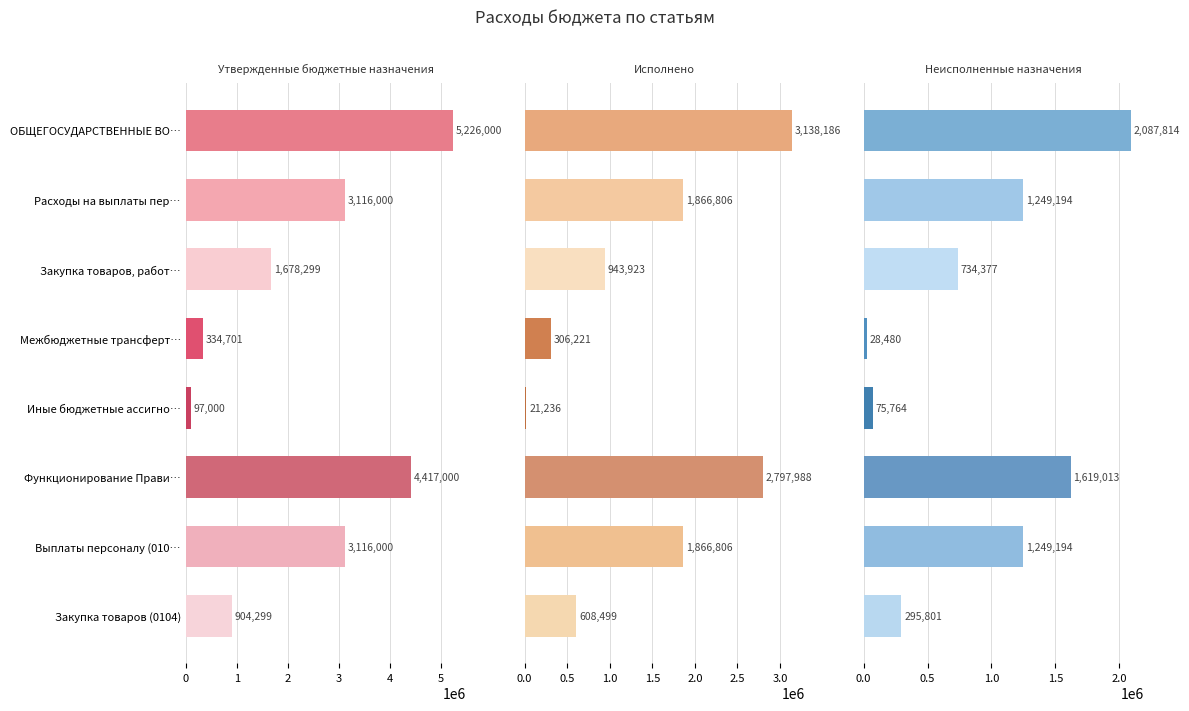

What is the highest value of the Утвержденные бюджетные назначения series?

5226000.0